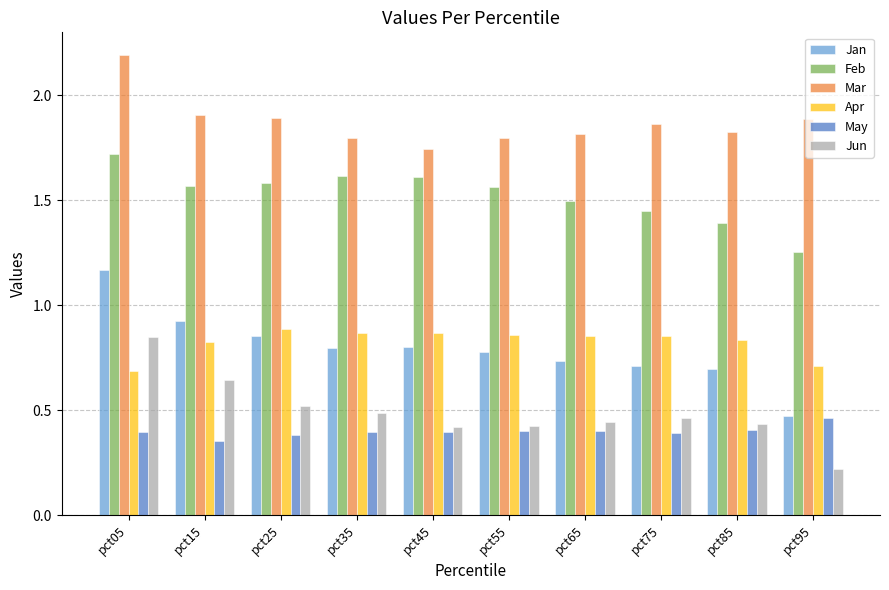

The Apr series shows 0.4 at pct55. True or false?

False